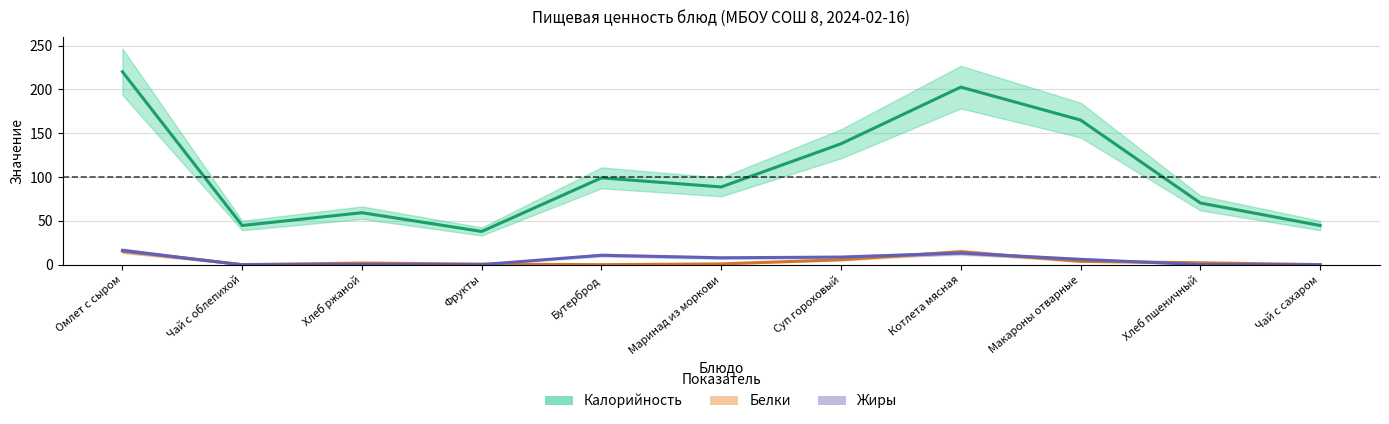

True or false: Калорийность and Жиры cross at least once.

False